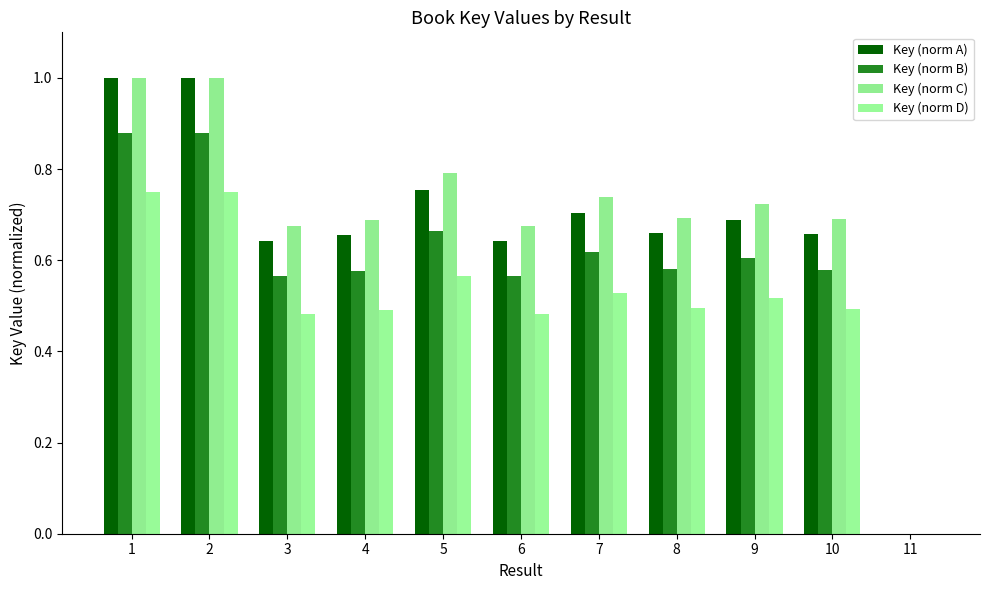

What is the sum of all Key (norm B) values?

6.5